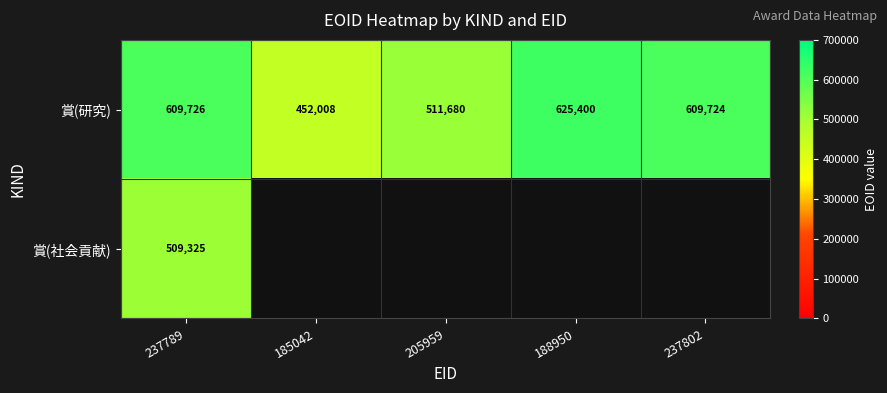

Which has a higher value, 205959 or 185042?

205959